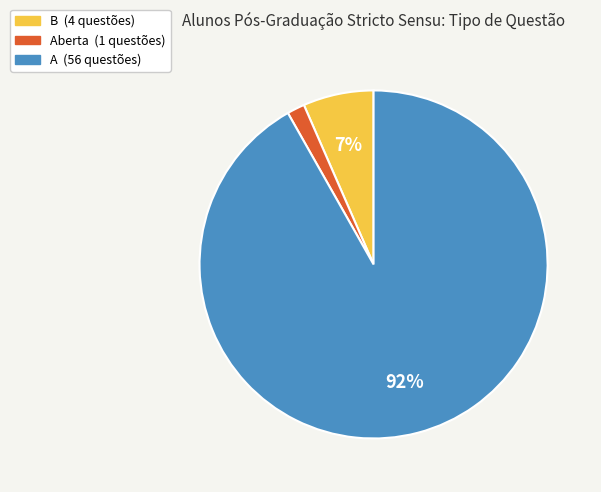

To the nearest percent, what is the average slice percentage?

33%